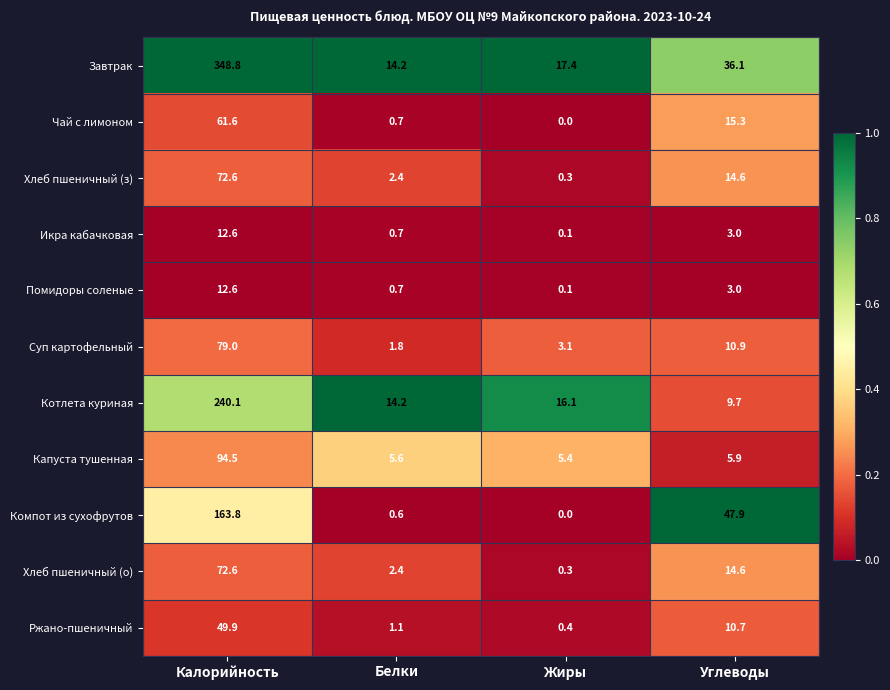

Is it true that Завтрак equals 36.1 at Углеводы?

True